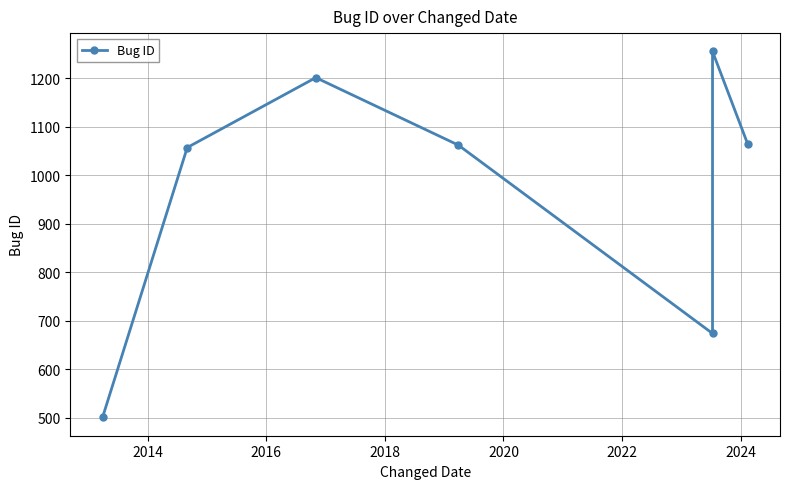

Is it true that the value at 2014 is 483?

False